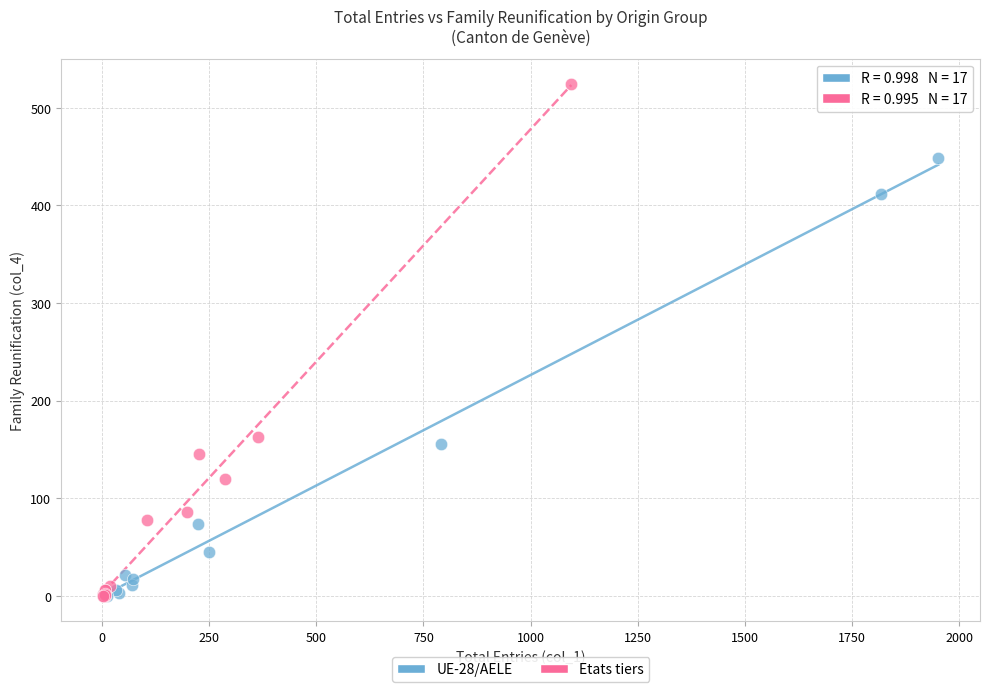

Which series has the largest Y range (max minus min)?

Etats tiers